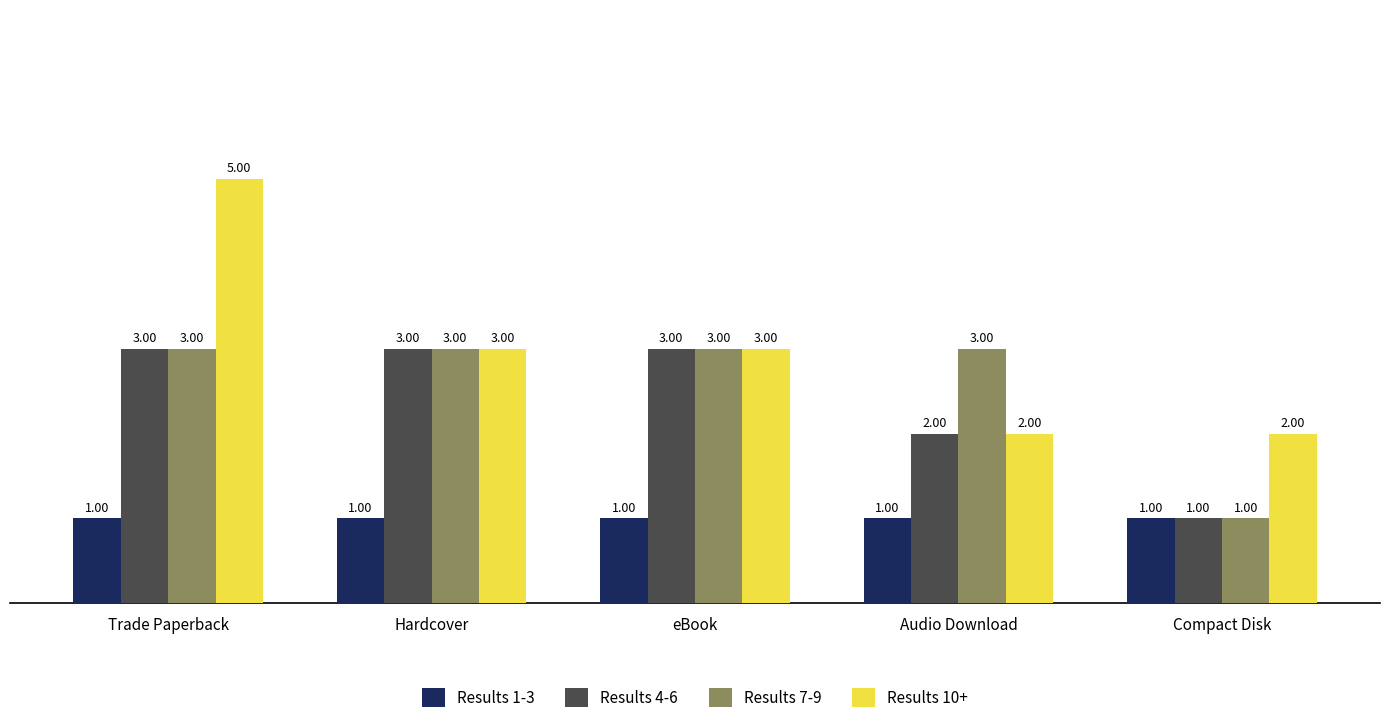

What is the sum of all Results 1-3 values?

5